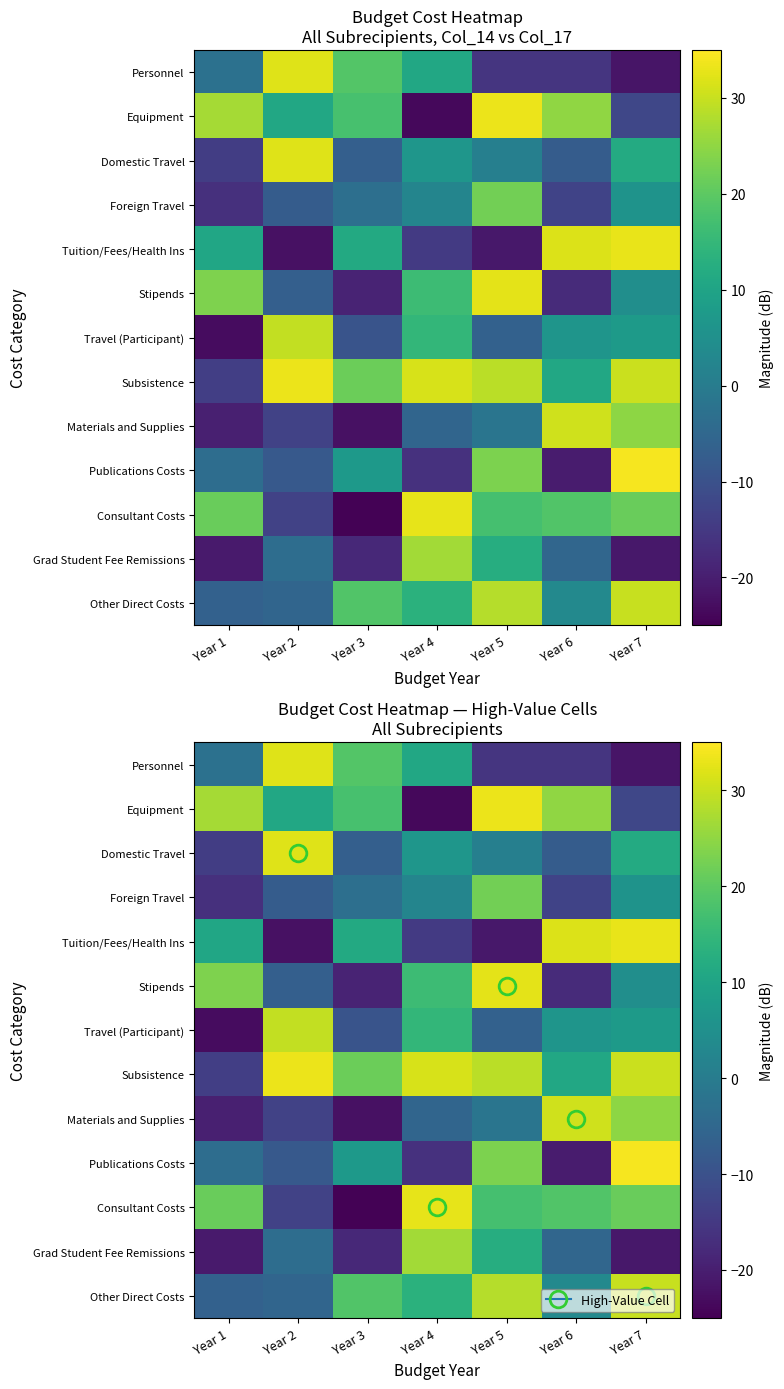

The Stipends series shows 32.6 at Year 5. True or false?

True